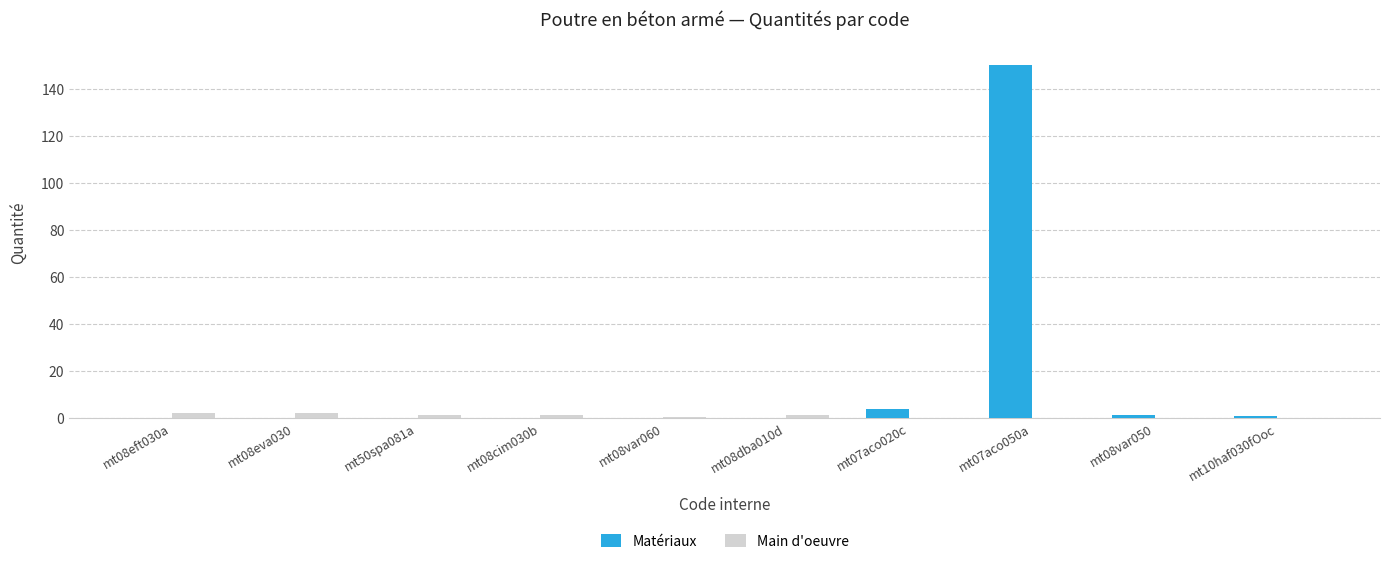

Between mt50spa081a and mt07aco050a, which series saw the biggest shift?

Matériaux